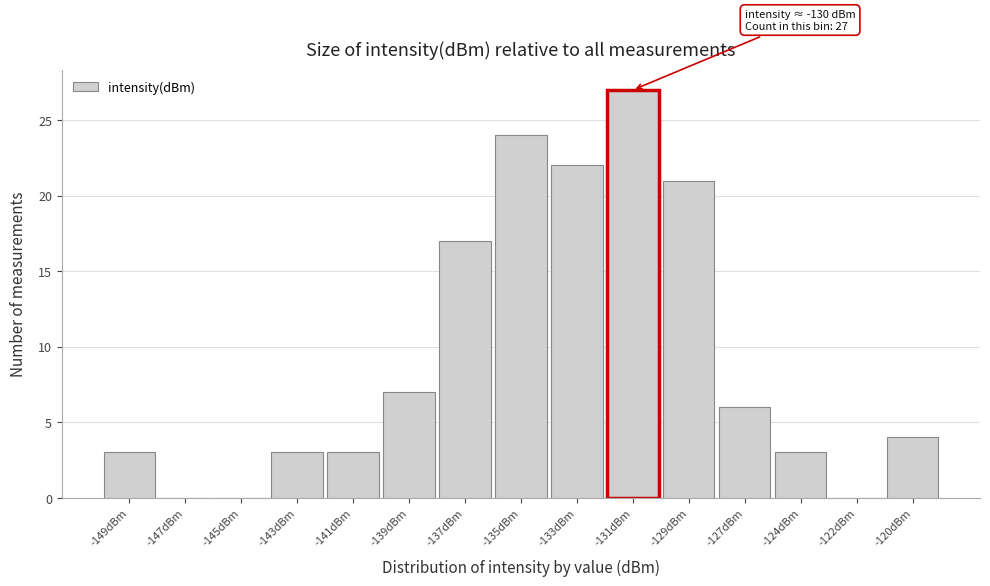

Reading left to right, transcribe all the data shown in this chart.

-149dBm=3	-147dBm=0	-145dBm=0	-143dBm=3	-141dBm=3	-139dBm=7	-137dBm=17	-135dBm=24	-133dBm=22	-131dBm=27	-129dBm=21	-127dBm=6	-124dBm=3	-122dBm=0	-120dBm=4